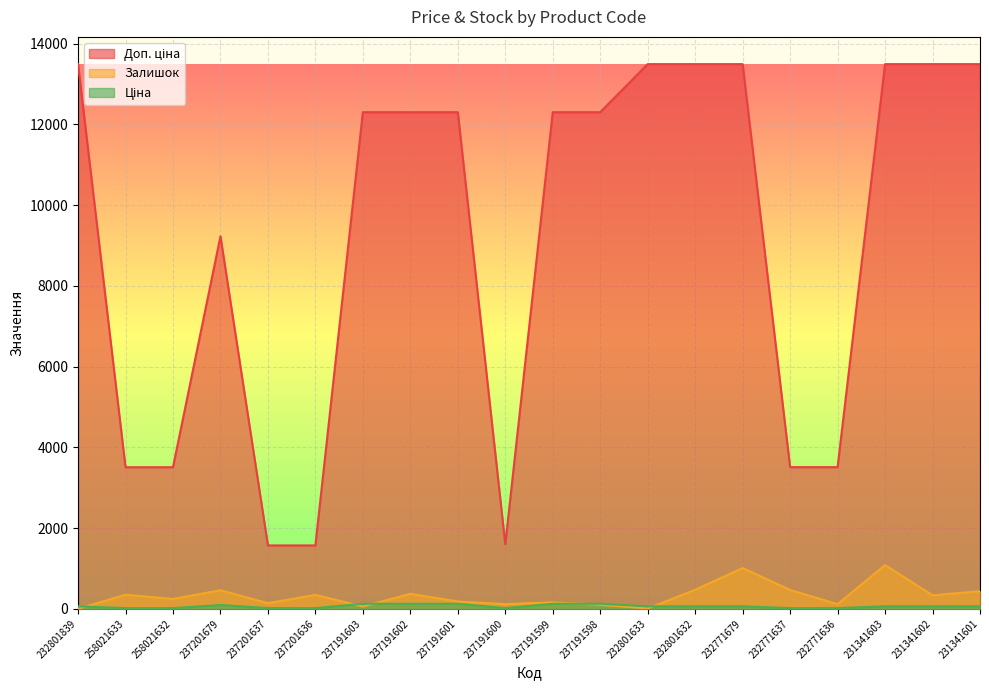

Reading left to right, transcribe all the data shown in this chart.

Ціна: 232801839=60.0	258021633=15.6	258021632=15.6	237201679=92.3	237201637=15.7	237201636=15.7	237191603=123.0	237191602=123.0	237191601=123.0	237191600=16.0	237191599=123.0	237191598=123.0	232801633=60.0	232801632=60.0	232771679=60.0	232771637=15.6	232771636=15.6	231341603=60.0	231341602=60.0	231341601=60.0
Доп. ціна: 232801839=13493.2	258021633=3506.0	258021632=3506.0	237201679=9227.0	237201637=1569.0	237201636=1569.0	237191603=12302.0	237191602=12302.0	237191601=12302.0	237191600=1599.0	237191599=12302.0	237191598=12302.0	232801633=13493.2	232801632=13493.2	232771679=13493.2	232771637=3508.0	232771636=3508.0	231341603=13493.2	231341602=13493.2	231341601=13493.2
Залишок: 232801839=0.0	258021633=347.0	258021632=243.0	237201679=458.0	237201637=138.0	237201636=344.0	237191603=55.0	237191602=370.0	237191601=180.0	237191600=114.0	237191599=159.0	237191598=98.0	232801633=7.0	232801632=471.0	232771679=1008.0	232771637=465.0	232771636=114.0	231341603=1082.0	231341602=334.0	231341601=434.0